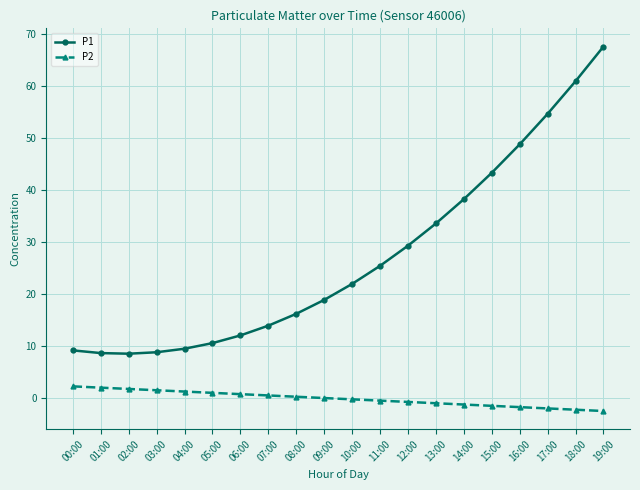

What is the minimum value for P1?

8.4